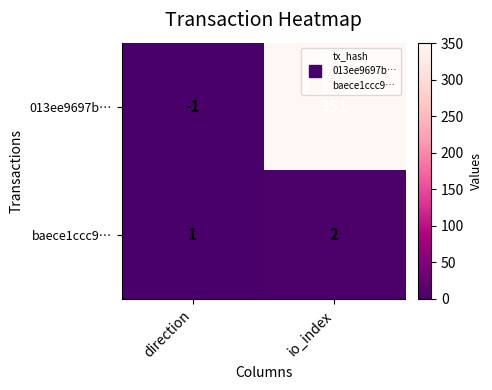

Reading left to right, list all the values displayed in this chart.

013ee9697b…: -1	351
baece1ccc9…: 1	2